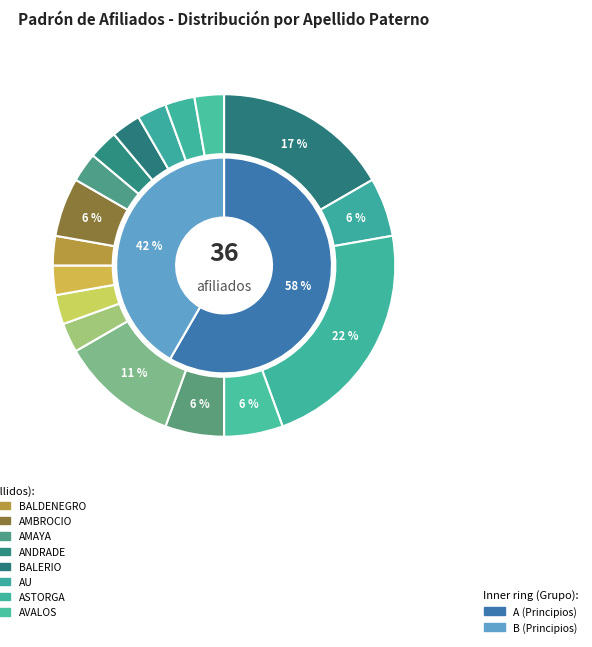

Which category has the smallest portion of the pie?

BUELNA